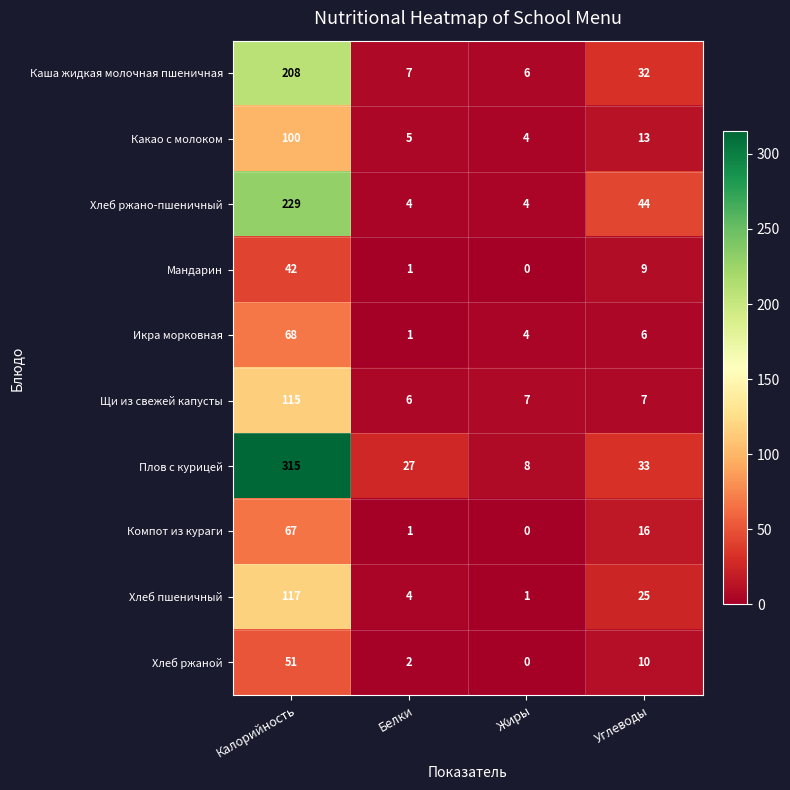

At which category is the sum across all series the highest?

Калорийность